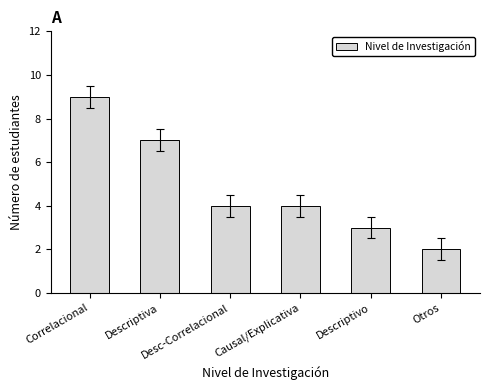

What is the difference between the second highest and minimum values?

5